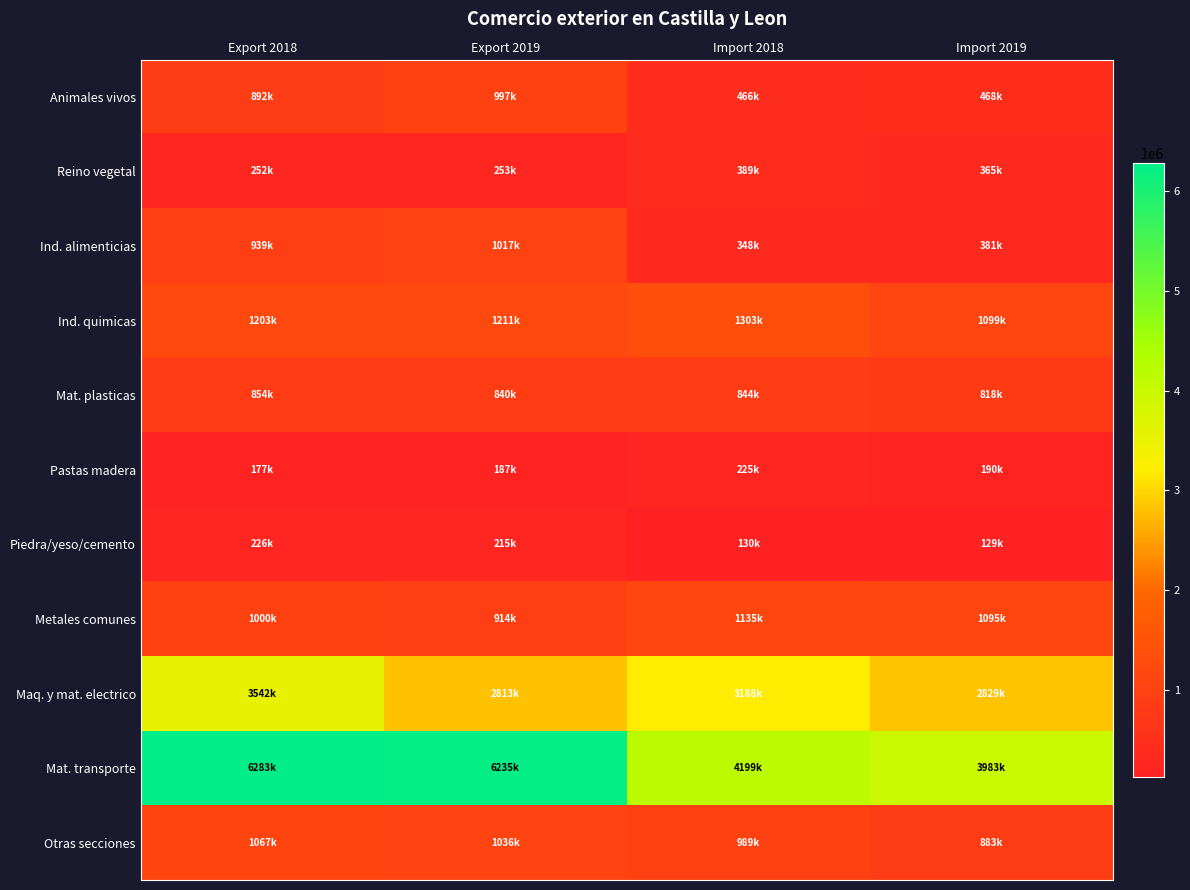

Reading left to right, what are all the values shown in this chart?

Animales vivos: Export 2018=892411	Export 2019=997463	Import 2018=465785	Import 2019=468103
Reino vegetal: Export 2018=251566	Export 2019=253090	Import 2018=388577	Import 2019=365498
Ind. alimenticias: Export 2018=939318	Export 2019=1017235	Import 2018=347955	Import 2019=380744
Ind. quimicas: Export 2018=1203330	Export 2019=1211021	Import 2018=1302616	Import 2019=1099131
Mat. plasticas: Export 2018=854418	Export 2019=839517	Import 2018=844304	Import 2019=817711
Pastas madera: Export 2018=177428	Export 2019=186652	Import 2018=224720	Import 2019=189549
Piedra/yeso/cemento: Export 2018=226293	Export 2019=215218	Import 2018=130108	Import 2019=129337
Metales comunes: Export 2018=1000242	Export 2019=913819	Import 2018=1135260	Import 2019=1094674
Maq. y mat. electrico: Export 2018=3542480	Export 2019=2813136	Import 2018=3188065	Import 2019=2829114
Mat. transporte: Export 2018=6282998	Export 2019=6235298	Import 2018=4199400	Import 2019=3983164
Otras secciones: Export 2018=1067468	Export 2019=1035940	Import 2018=989286	Import 2019=883191